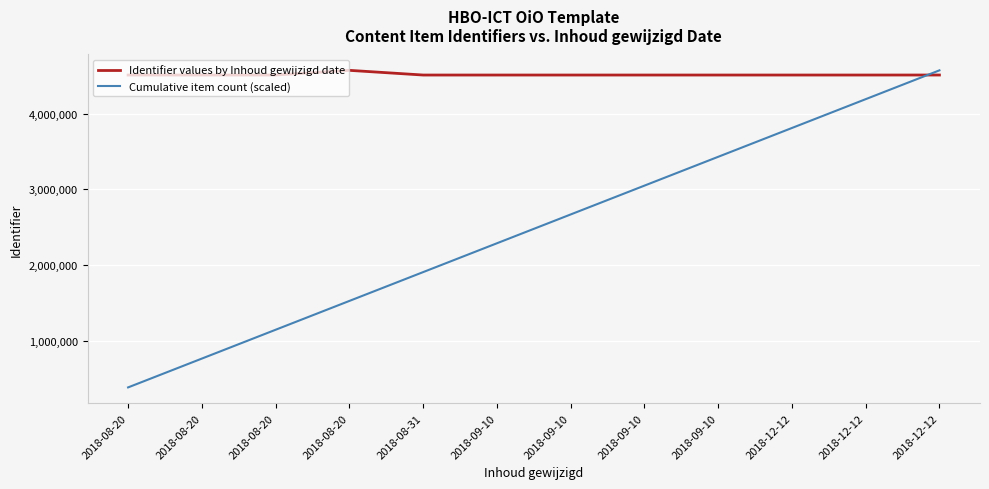

Reading left to right, transcribe all the data shown in this chart.

Identifier values by Inhoud gewijzigd date: 2018-08-20=4509517.0	2018-08-20=4509518.0	2018-08-20=4509520.0	2018-08-20=4571503.0	2018-08-31=4509522.0	2018-09-10=4509528.0	2018-09-10=4509544.0	2018-09-10=4509545.0	2018-09-10=4509547.0	2018-12-12=4509549.0	2018-12-12=4509551.0	2018-12-12=4509712.0
Cumulative item count (scaled): 2018-08-20=380958.6	2018-08-20=761917.2	2018-08-20=1142875.8	2018-08-20=1523834.3	2018-08-31=1904792.9	2018-09-10=2285751.5	2018-09-10=2666710.1	2018-09-10=3047668.7	2018-09-10=3428627.2	2018-12-12=3809585.8	2018-12-12=4190544.4	2018-12-12=4571503.0